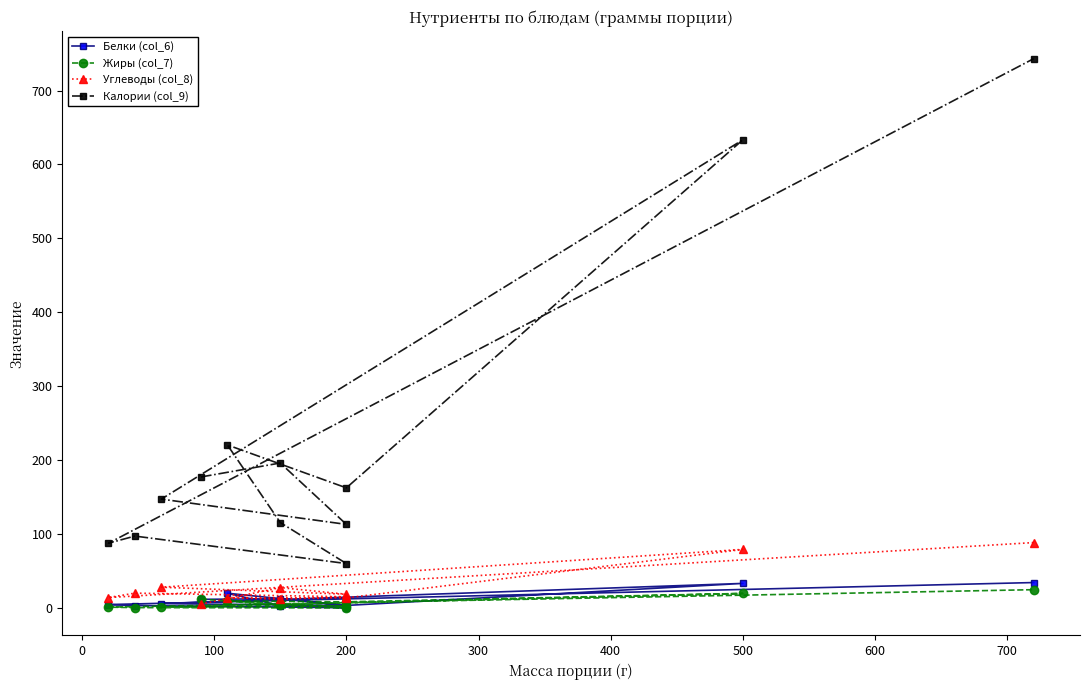

What is the maximum value for Углеводы (col_8)?

88.4